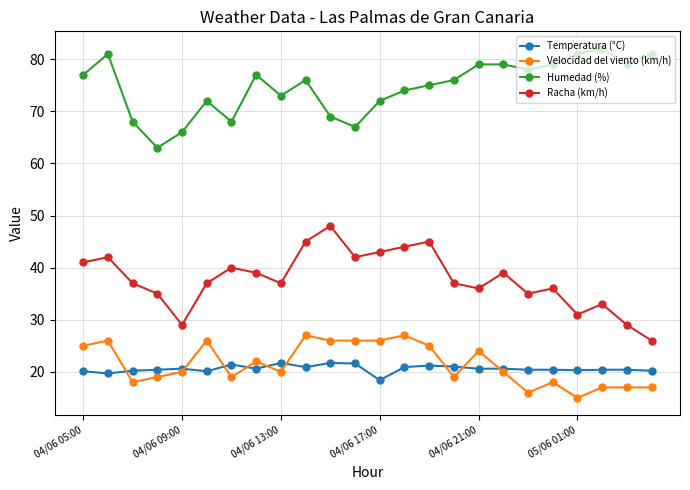

True or false: Temperatura (°C) and Humedad (%) intersect in this chart.

False